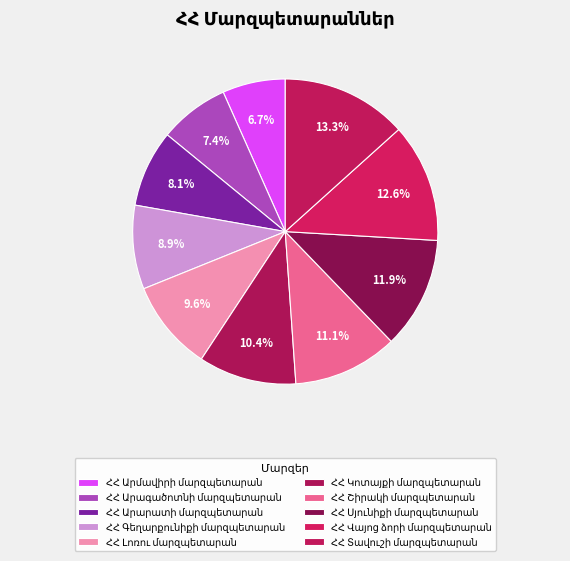

To the nearest percent, what percentage of the pie is ՀՀ Տավուշի մարզպետարան?

13%